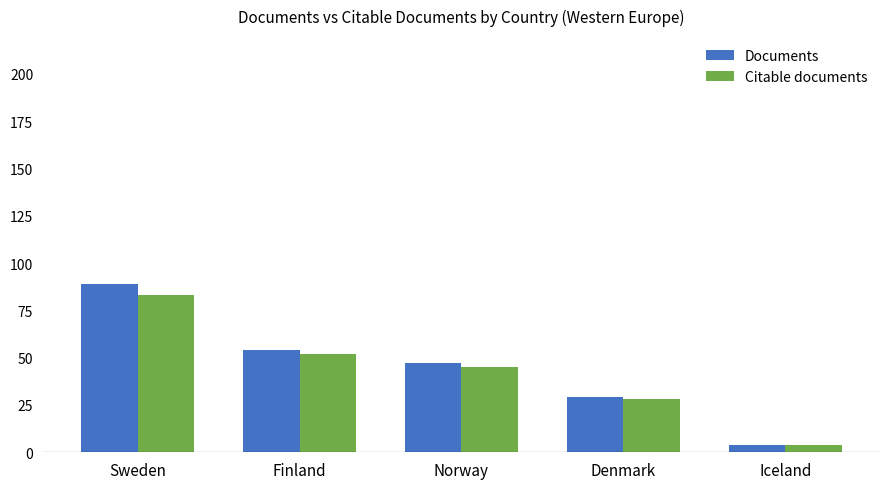

At how many categories does at least one series exceed 56?

1